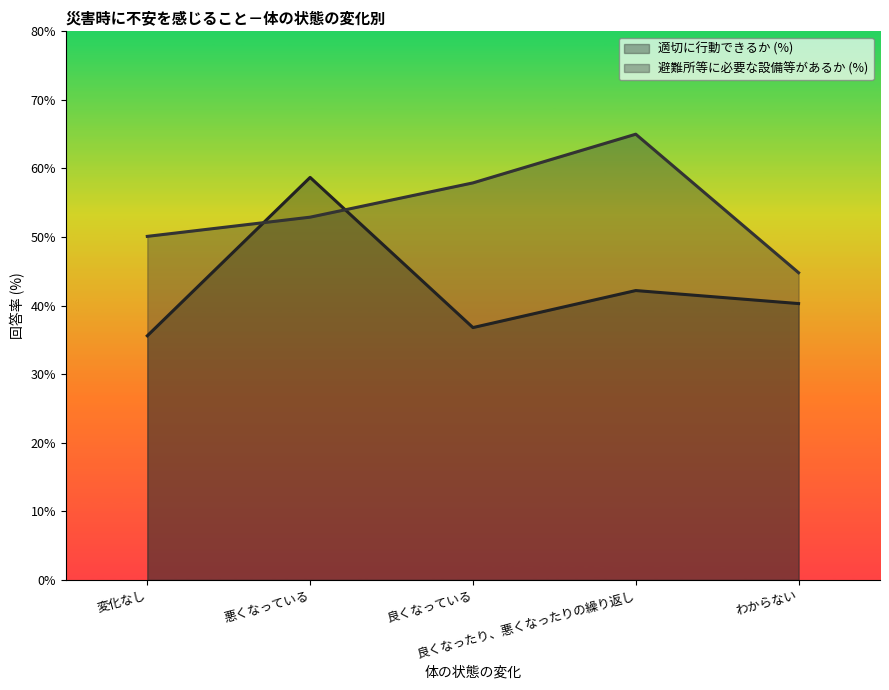

Reading left to right, list all the values displayed in this chart.

適切に行動できるか (%): 35.6	58.7	36.8	42.2	40.3
避難所等に必要な設備等があるか (%): 50.1	52.9	57.9	65.0	44.8